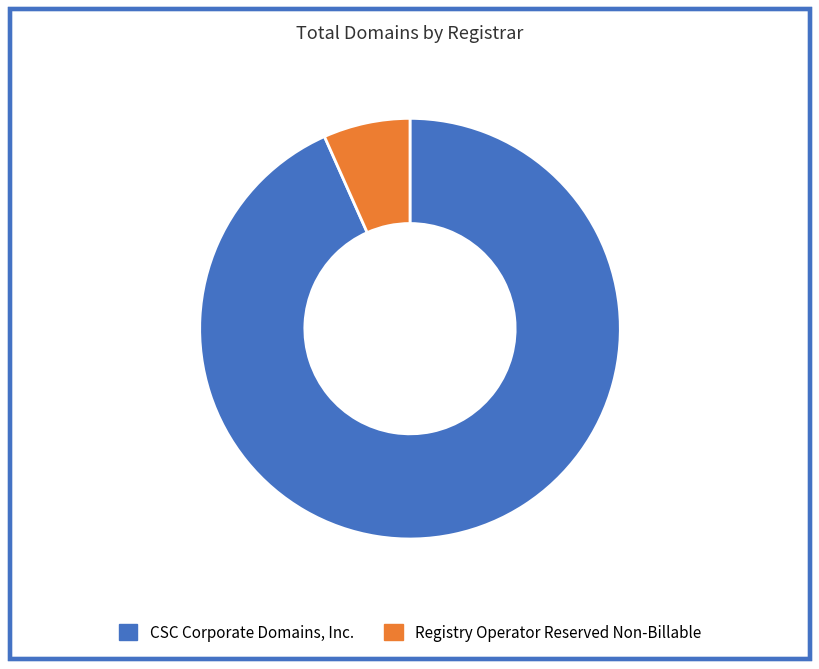

How many segments does this pie chart have?

2